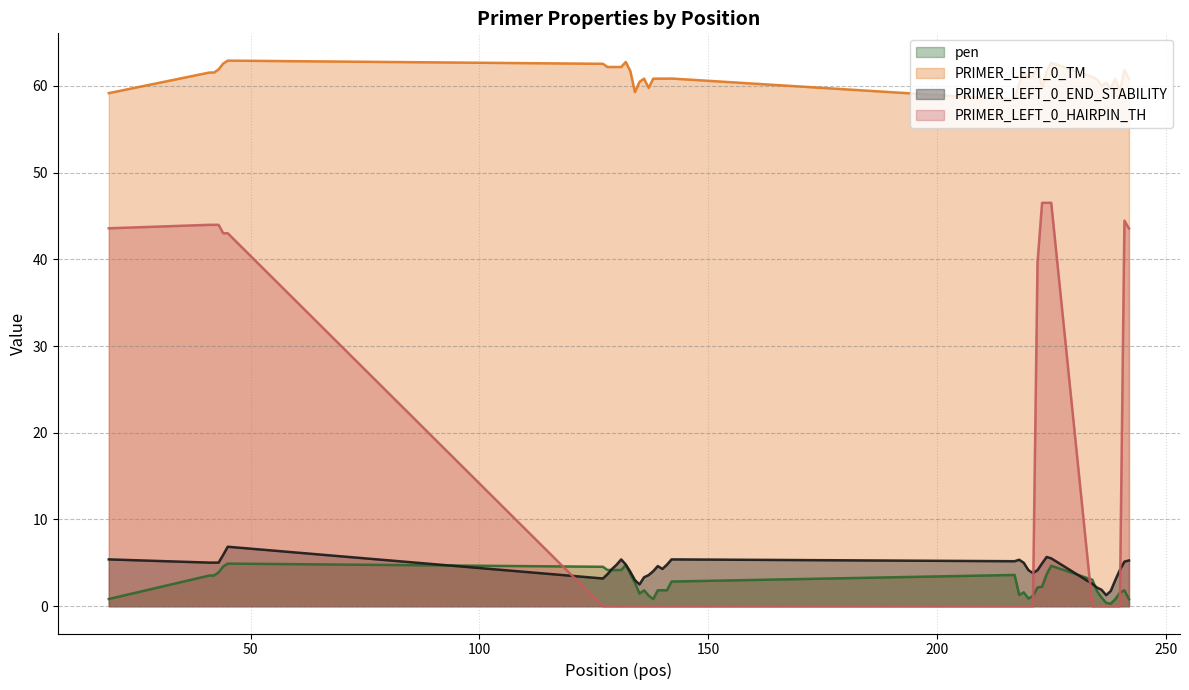

How many lines are shown in the chart?

4